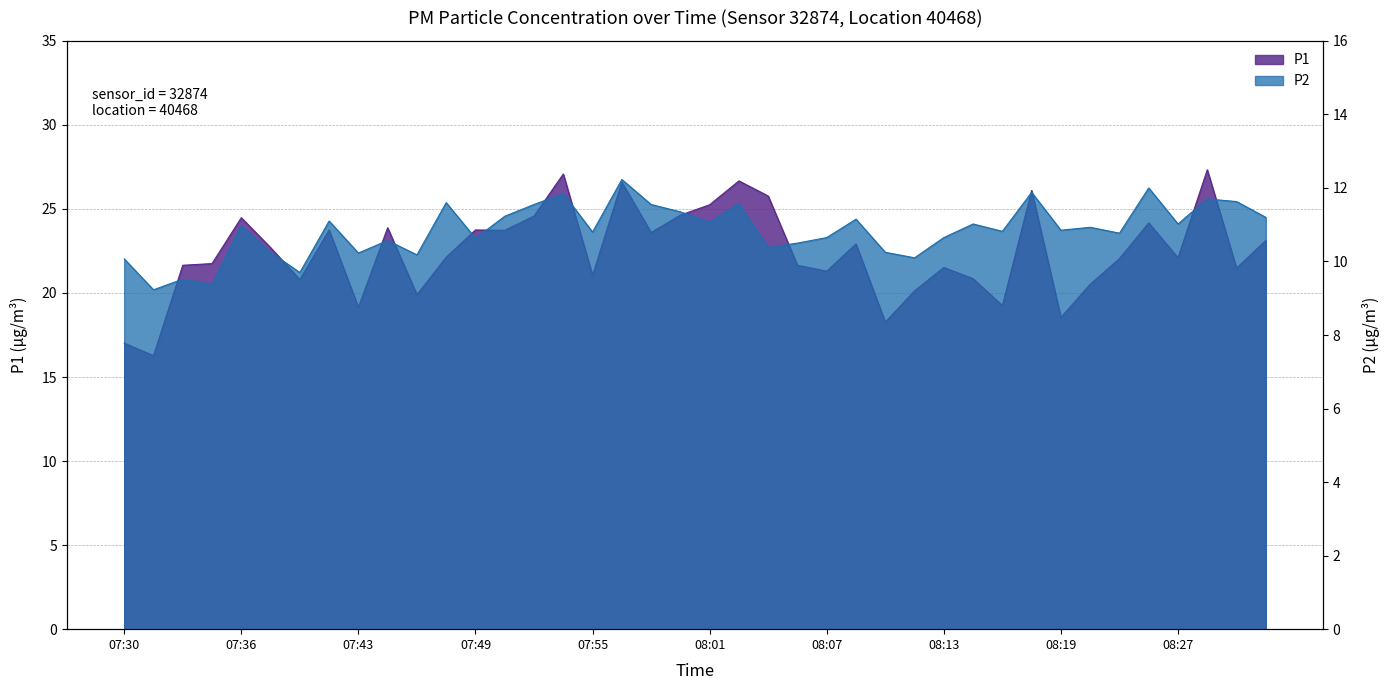

What is the spread (max minus min) of values at 07:32?

7.0